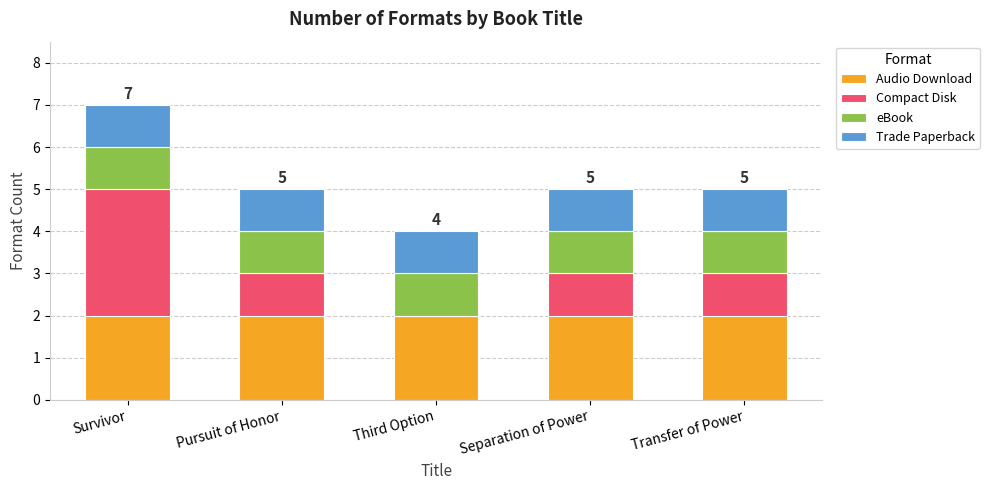

At which category is the sum across all series the highest?

Survivor